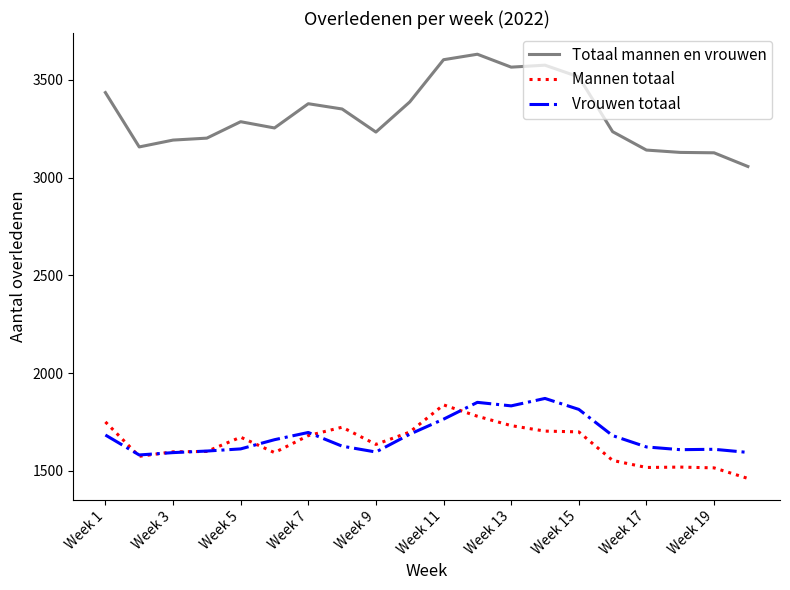

What is the maximum value shown in the chart?

3631